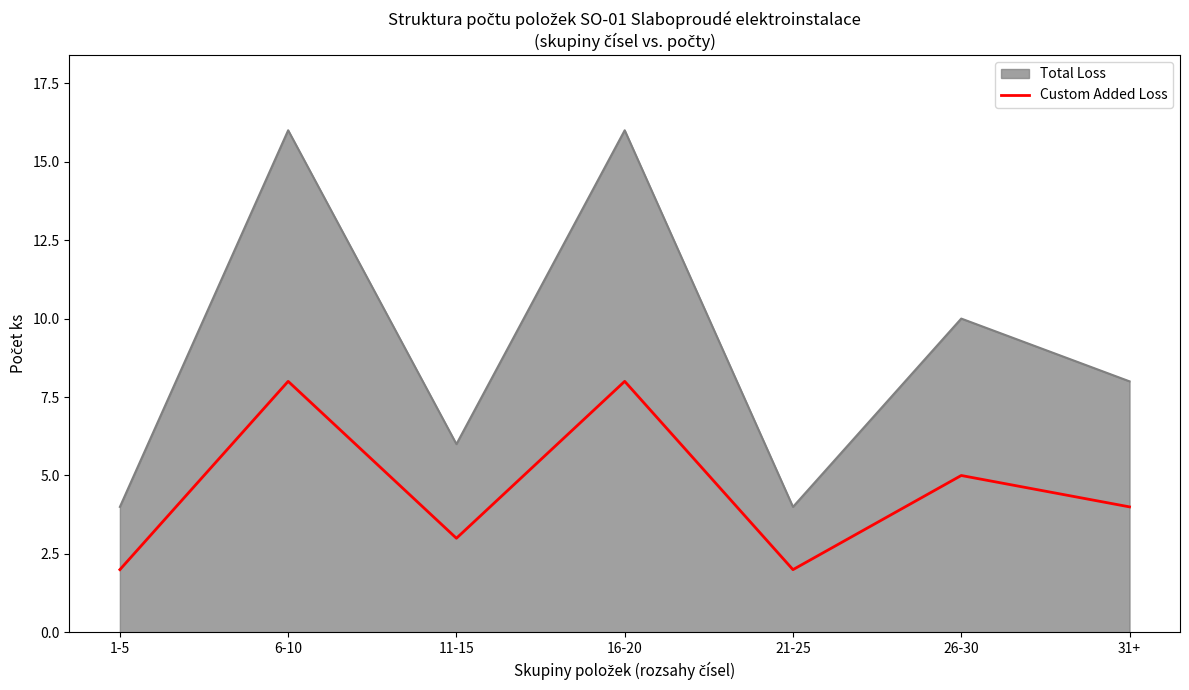

Is the value of Total Loss at 16-20 greater than the value of Custom Added Loss at 31+?

Yes